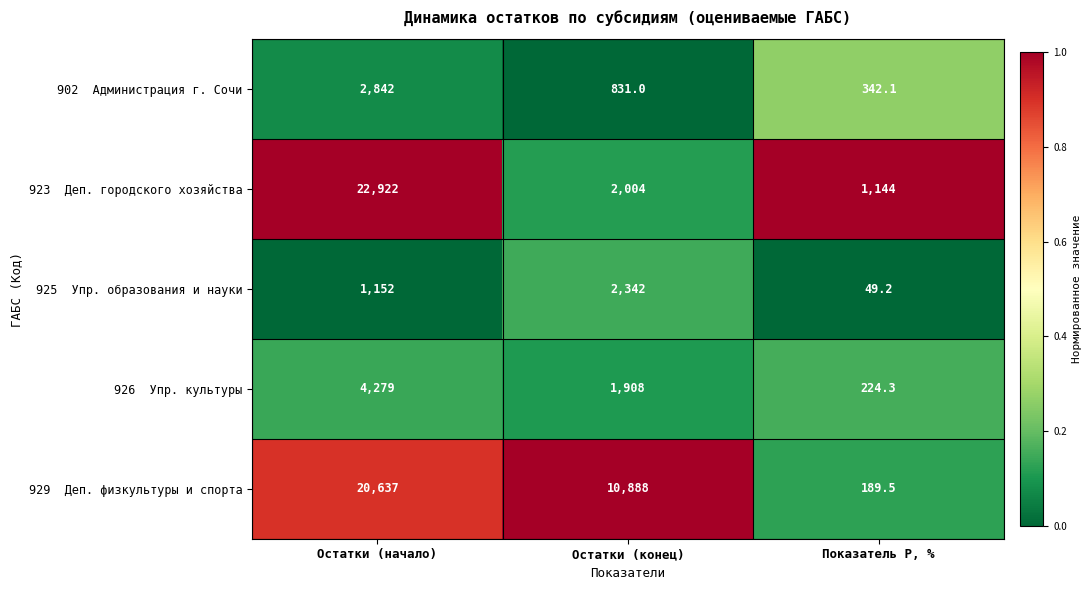

What is the total value across all series at Остатки (конец)?

17973.0